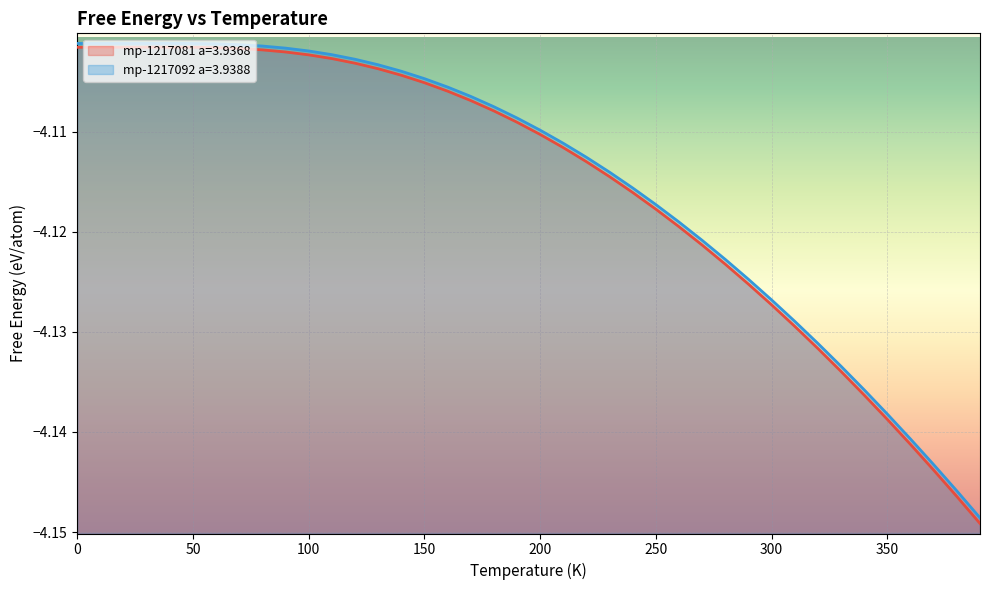

Which category has the highest value in the mp-1217092 a=3.9388 series?

40.0